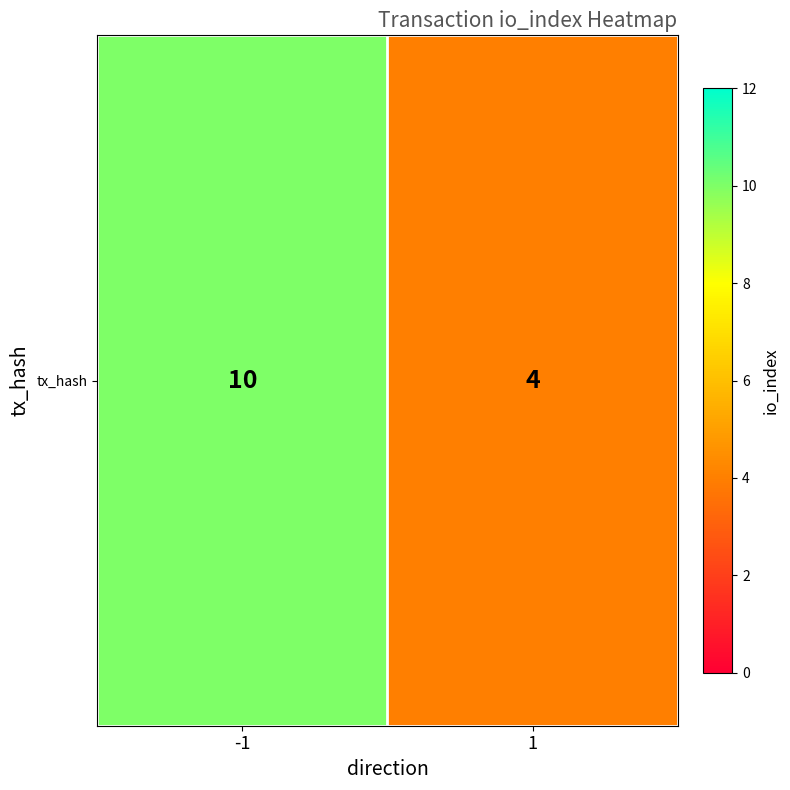

How many categories are shown in the chart?

2